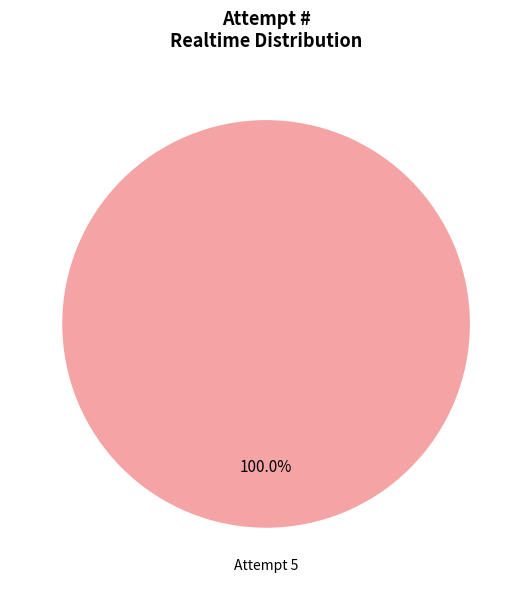

Which category accounts for the majority?

Attempt 5